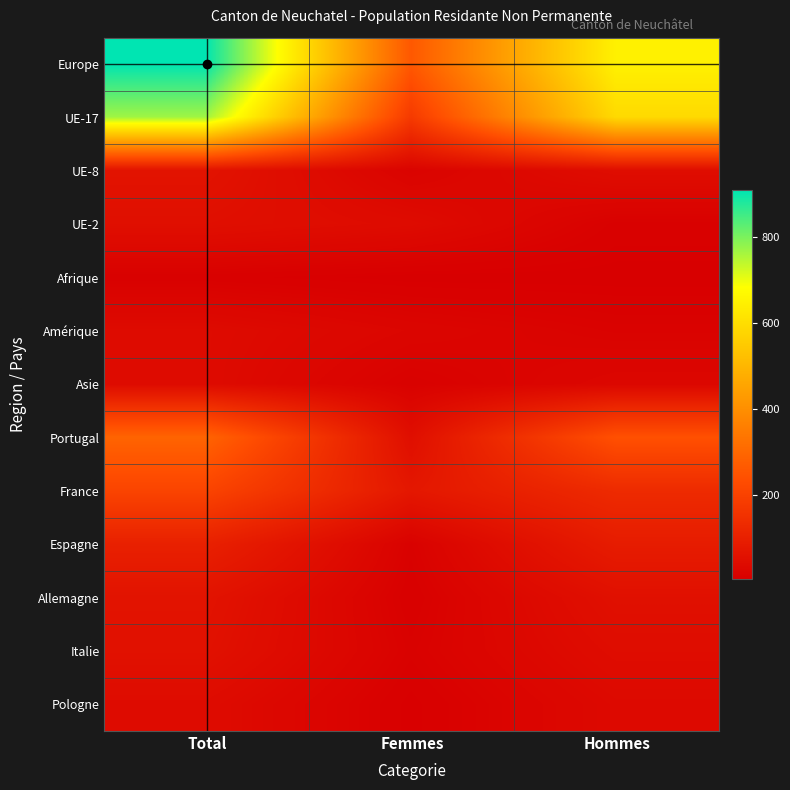

Which has a higher value, Femmes or Total?

Total